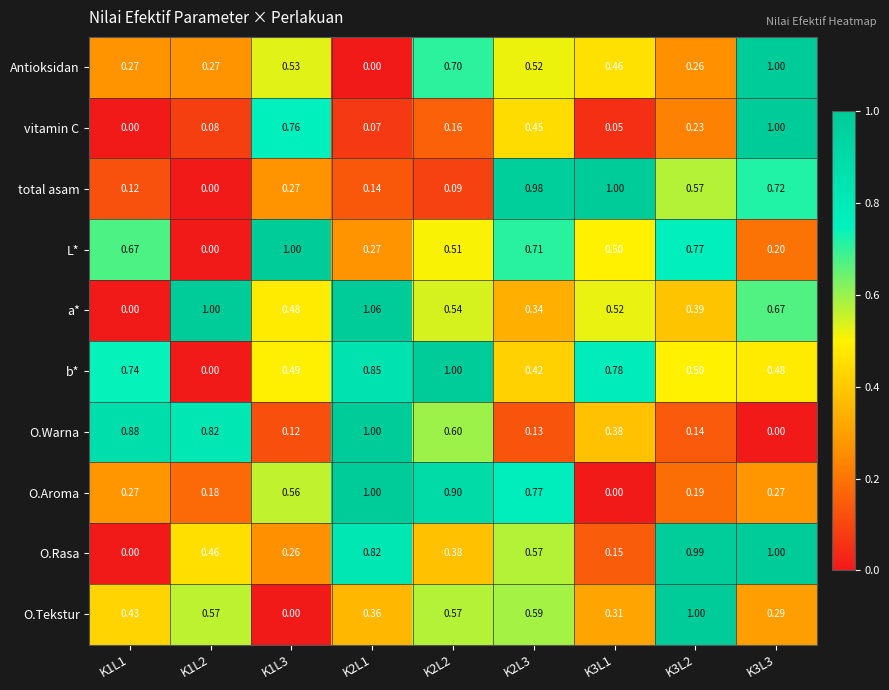

At which category is the sum across all series the highest?

K3L3